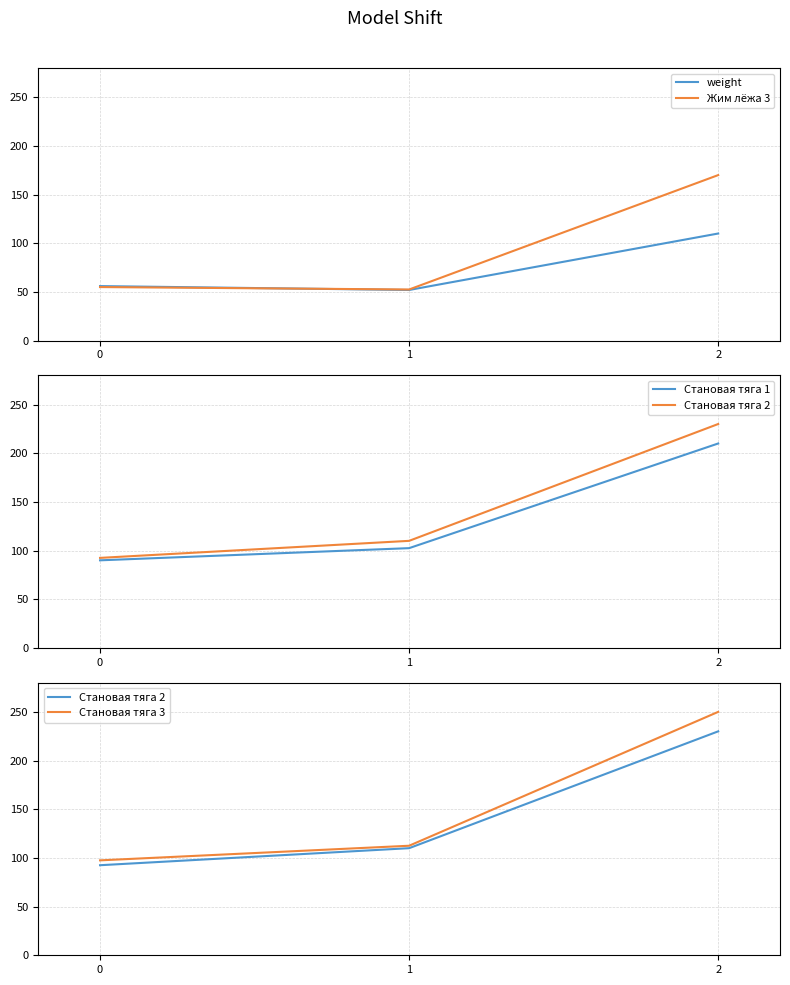

What is the value of the Жим лёжа 3 point at the 2nd from the left?

52.5